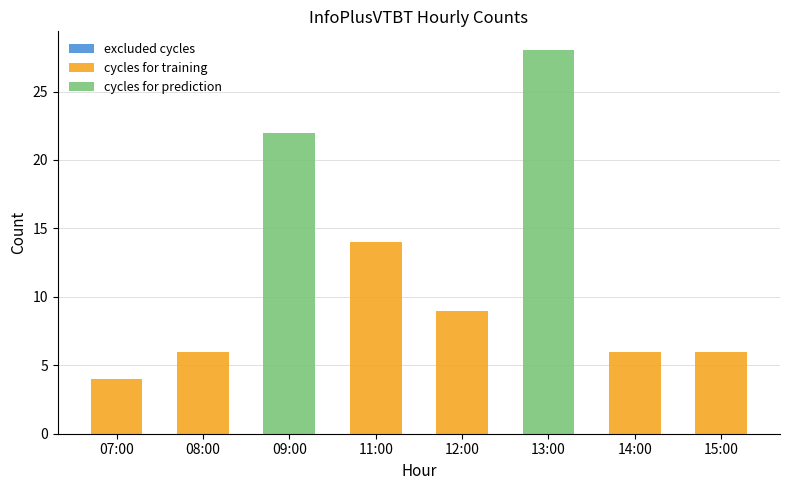

The value of cycles for prediction at 13:00 is 28. True or false?

True